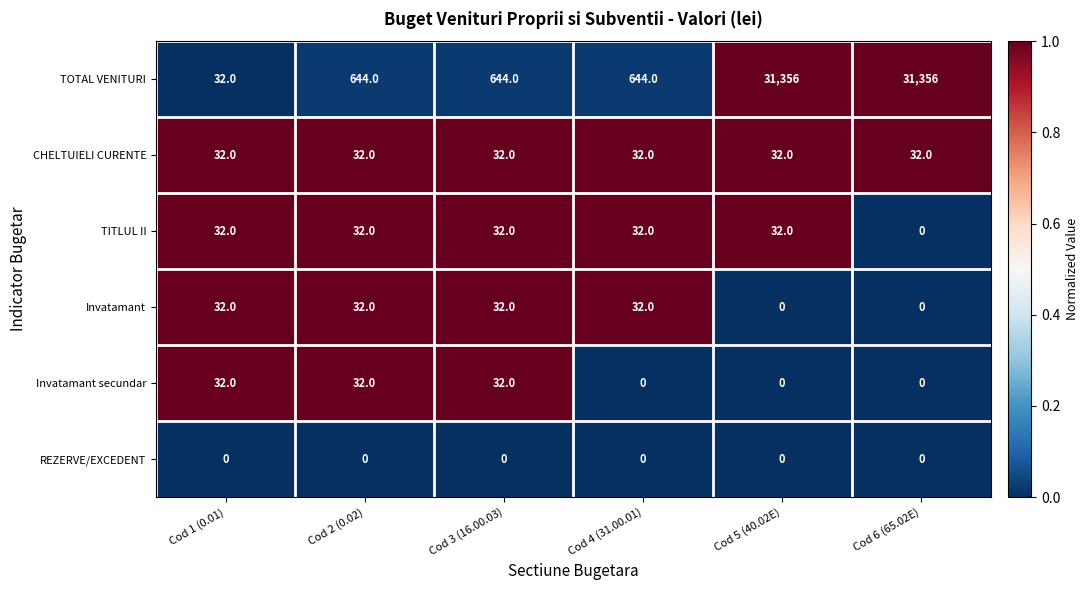

The Invatamant series shows 32 at Cod 2 (0.02). True or false?

True